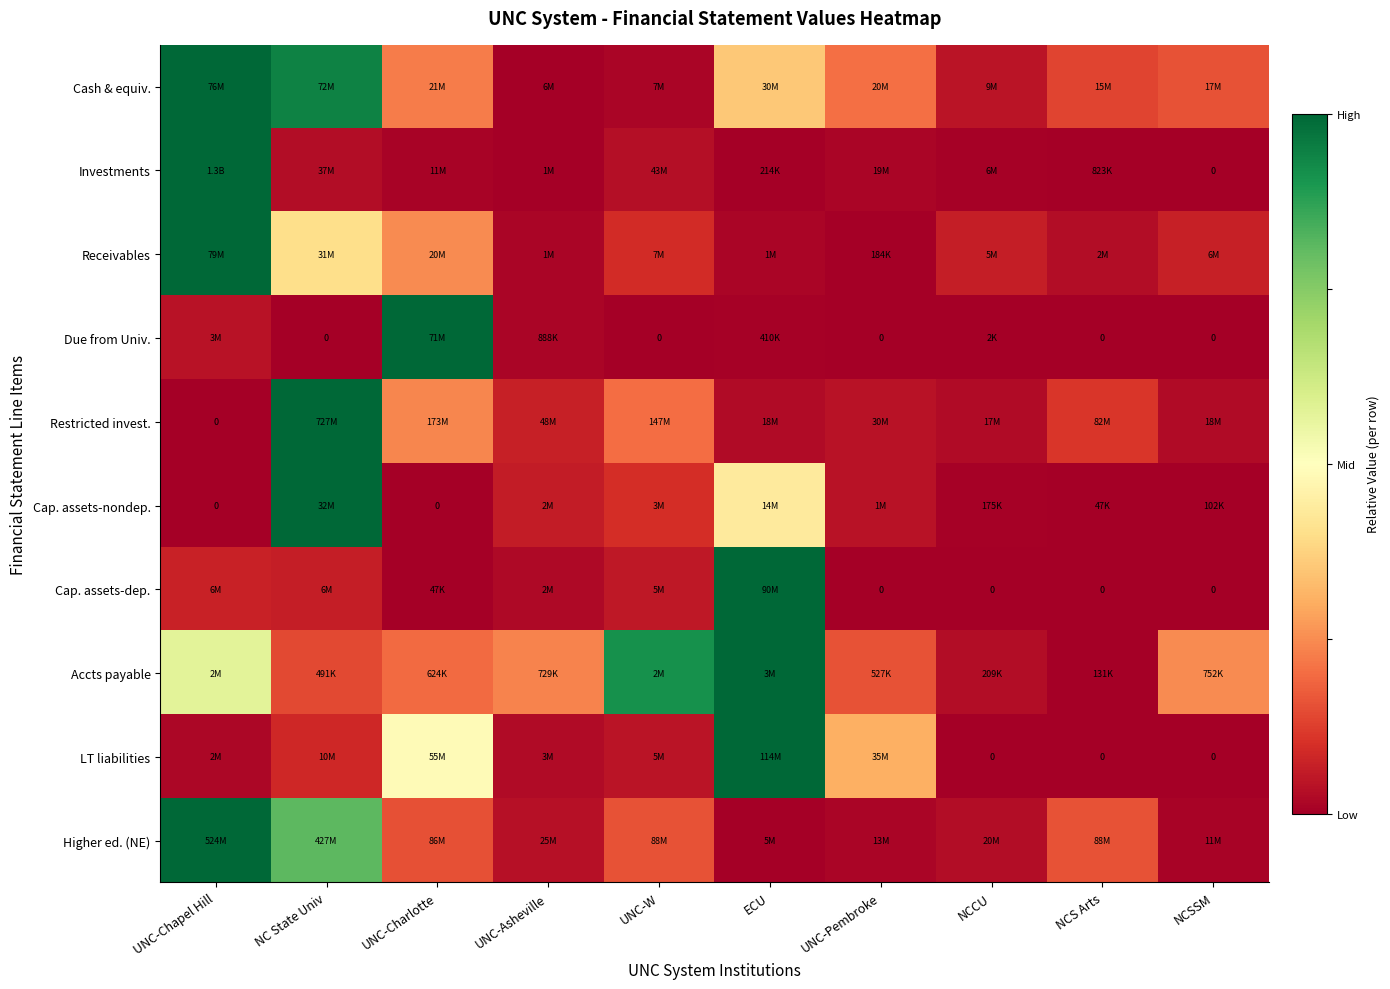

At which label does Cap. assets-nondep. reach its minimum?

UNC-Chapel Hill